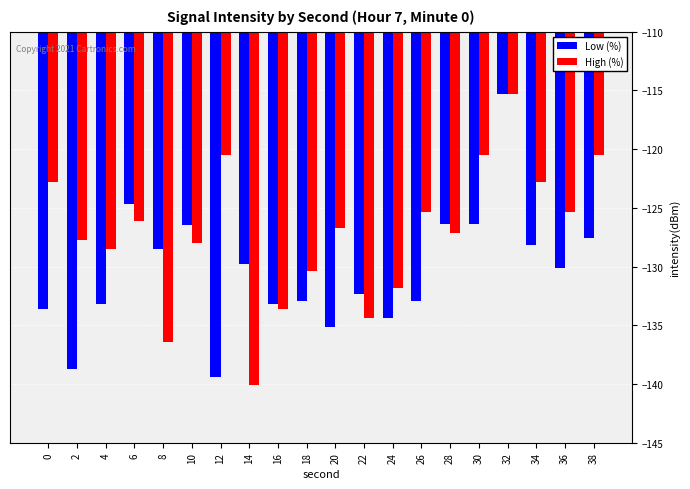

Which series has the largest total across all categories?

High (%)